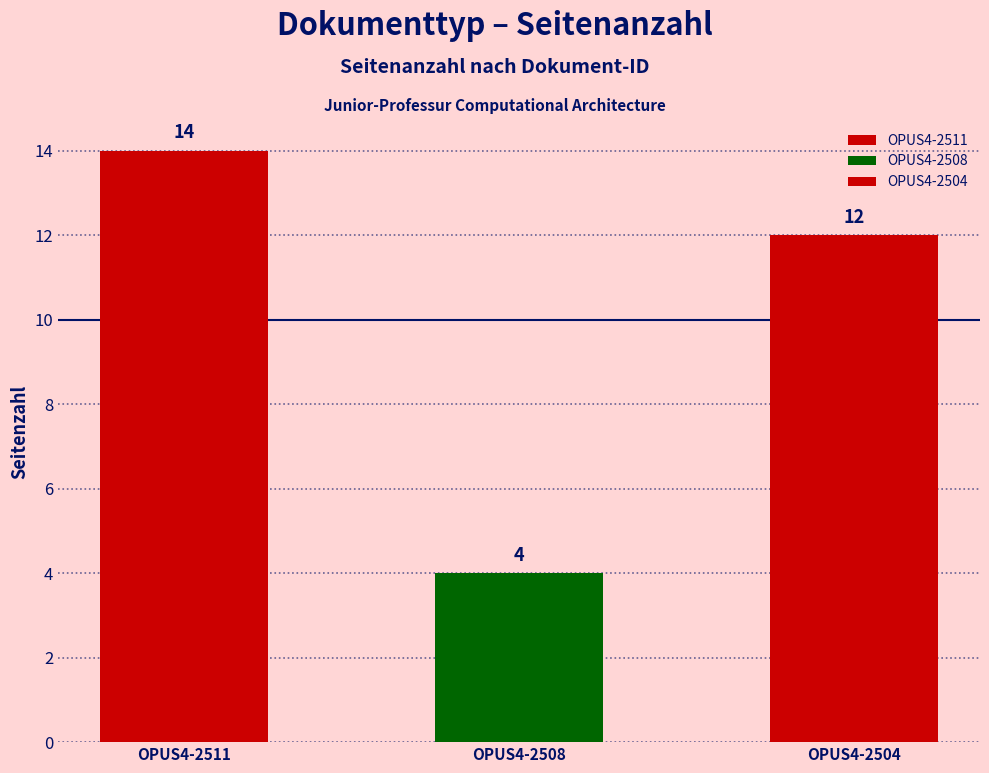

The chart shows a value of 6 at OPUS4-2511. True or false?

False